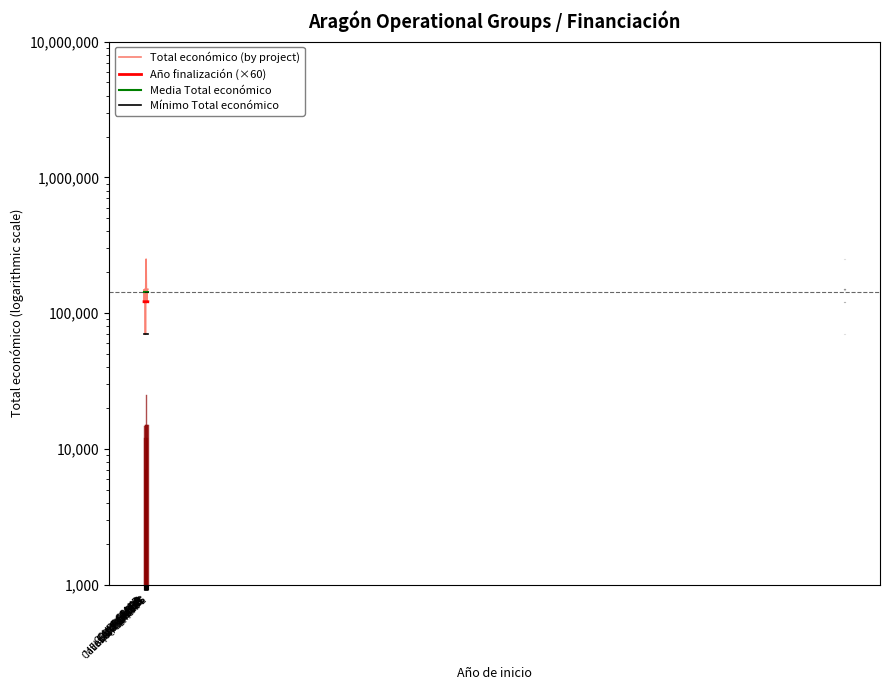

How many lines are shown in the chart?

4